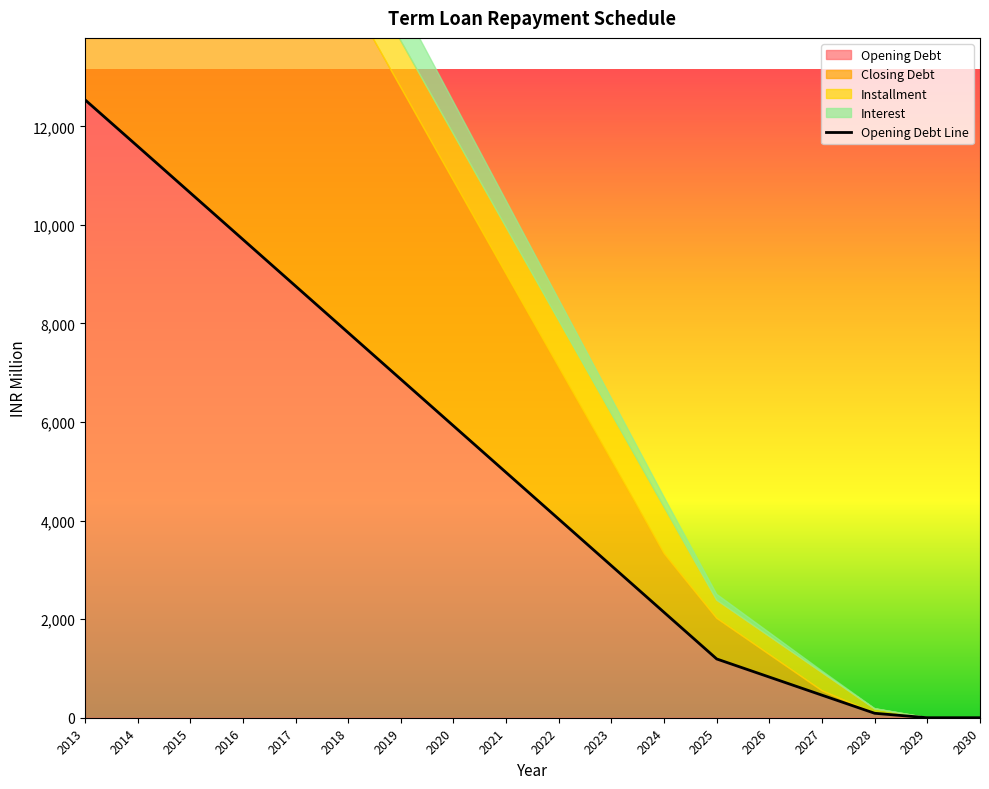

The Opening Debt series shows -7956.6 at 2029. True or false?

False